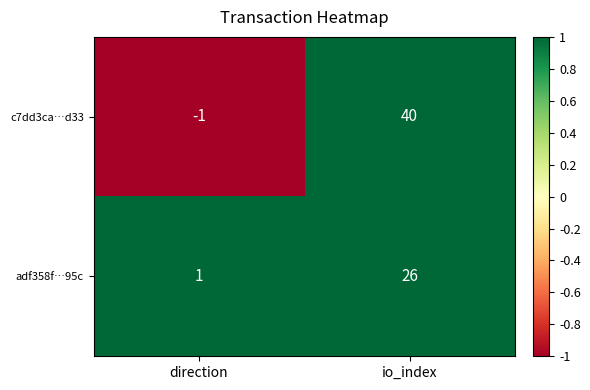

Which series has the largest range (max minus min)?

c7dd3ca…d33